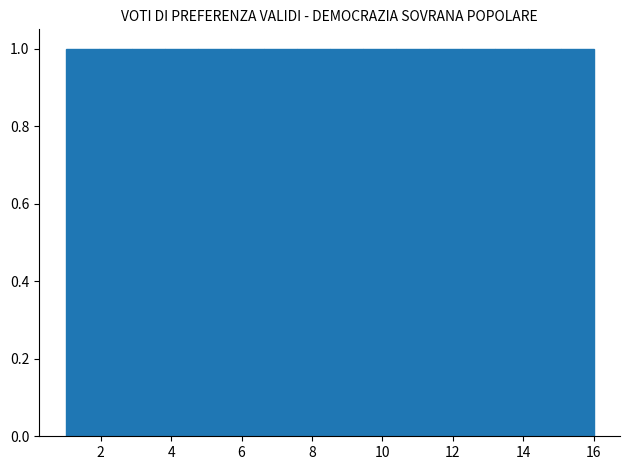

Reading left to right, list every bar in this chart as the range it spans on the x-axis followed by its height. Neither the bar edges nor the heights are printed on the chart, so give them approximately, as read against the axes.

1.0 to 2.0: 1
2.0 to 2.8: 1
2.8 to 3.8: 1
3.8 to 4.8: 1
4.8 to 5.6: 1
5.6 to 6.6: 1
6.6 to 7.6: 1
7.6 to 8.6: 1
8.6 to 9.4: 1
9.4 to 10.4: 1
10.4 to 11.4: 1
11.4 to 12.2: 1
12.2 to 13.2: 1
13.2 to 14.2: 1
14.2 to 15.0: 1
15.0 to 16.0: 1